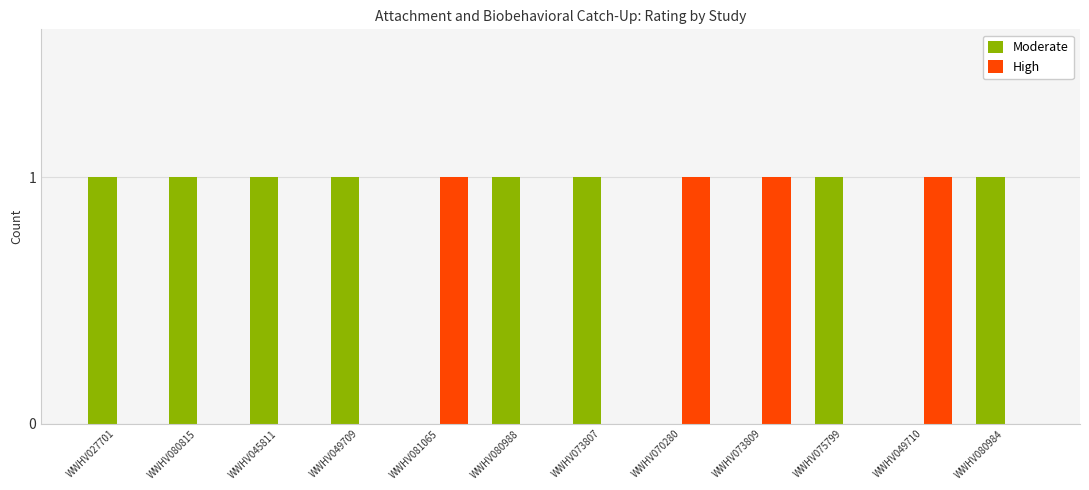

The High series shows 1 at WWHV081065. True or false?

True